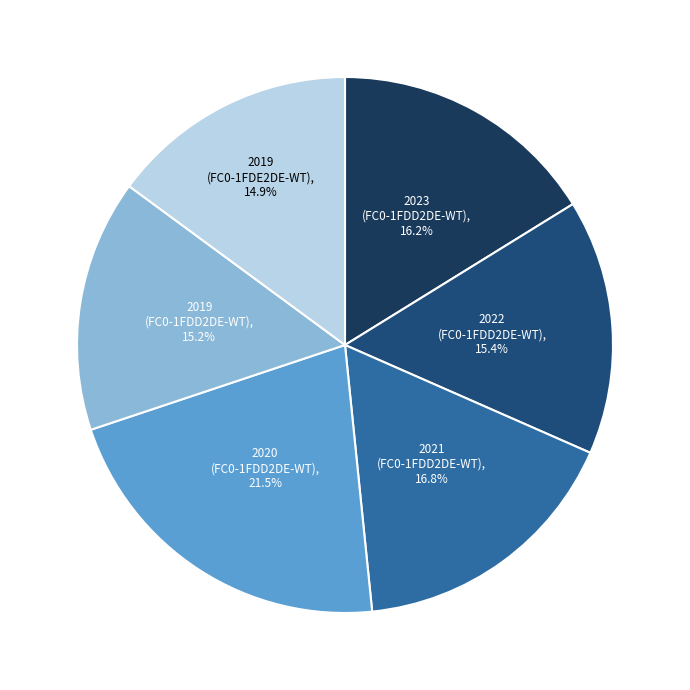

What percentage is the 2019 (FC0-1FDE2DE-WT) slice, to the nearest percent?

15%